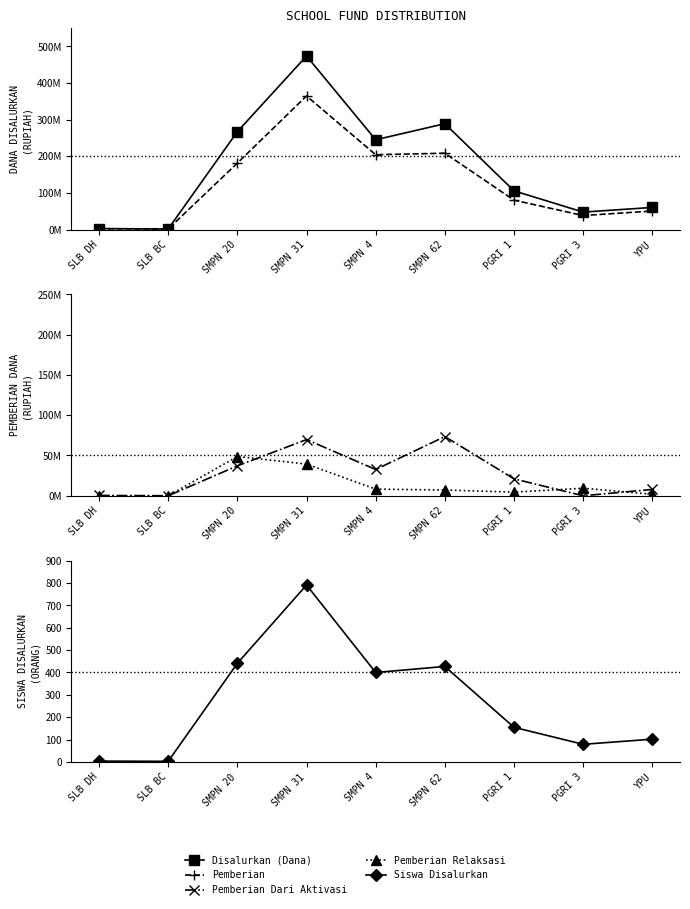

What is the label of the 3rd point from the right?

PGRI 1